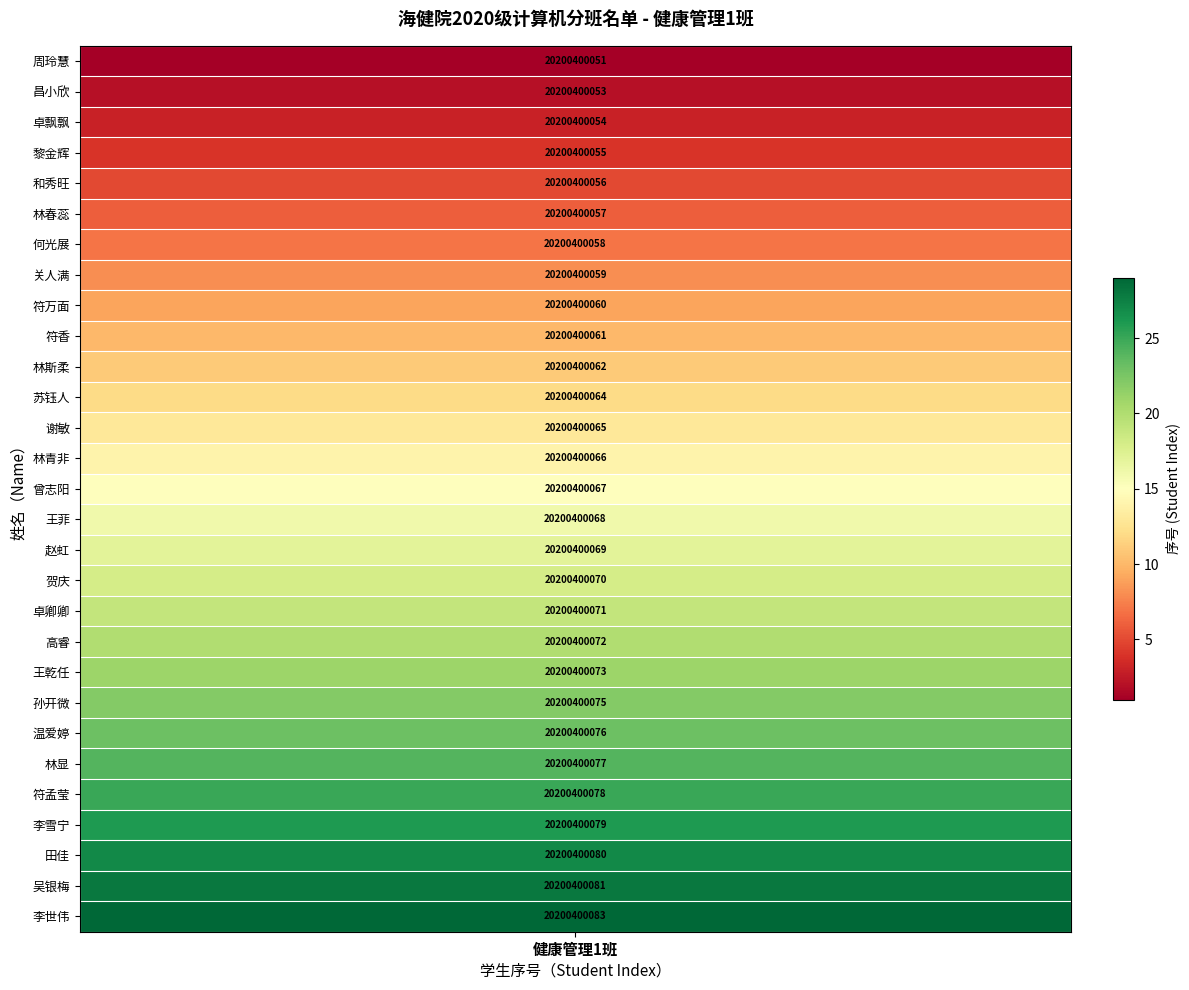

List the labels in order of value, smallest first.

周玲慧, 昌小欣, 卓飘飘, 黎金辉, 和秀旺, 林春蕊, 何光展, 关人满, 符万面, 符香, 林斯柔, 苏钰人, 谢敏, 林青非, 曾志阳, 王菲, 赵虹, 贺庆, 卓卿卿, 高睿, 王乾任, 孙开微, 温爱婷, 林显, 符孟莹, 李雪宁, 田佳, 吴银梅, 李世伟